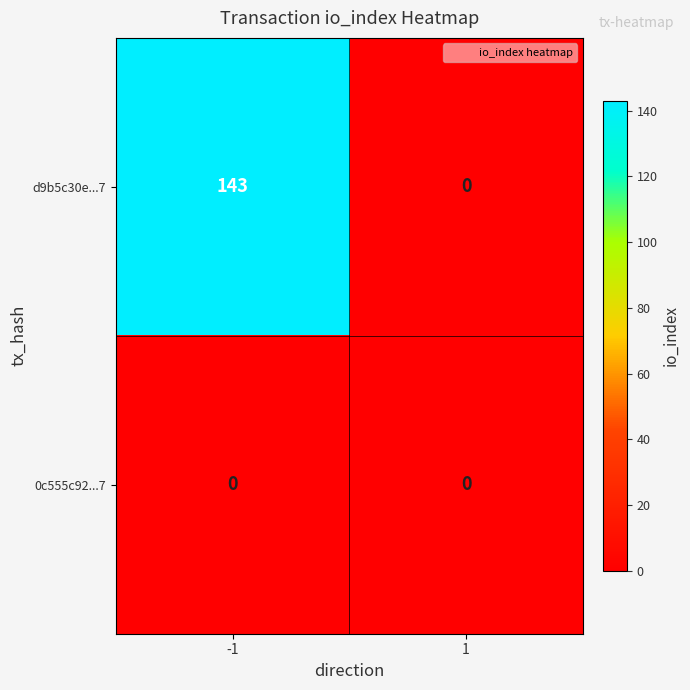

Reading left to right, extract all data points from this chart.

d9b5c30e...7: -1=143	1=0
0c555c92...7: -1=0	1=0